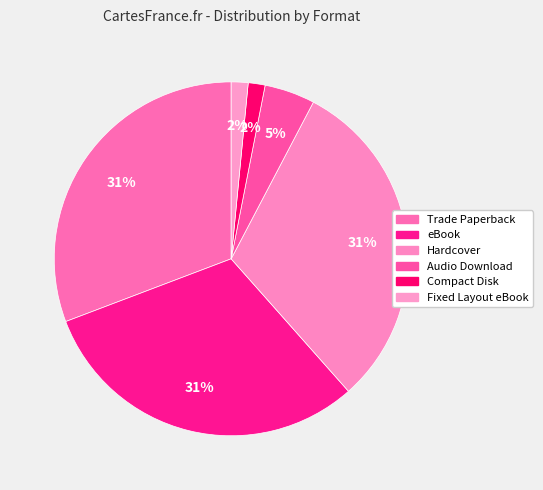

To the nearest percent, what percentage of the pie is Trade Paperback?

31%